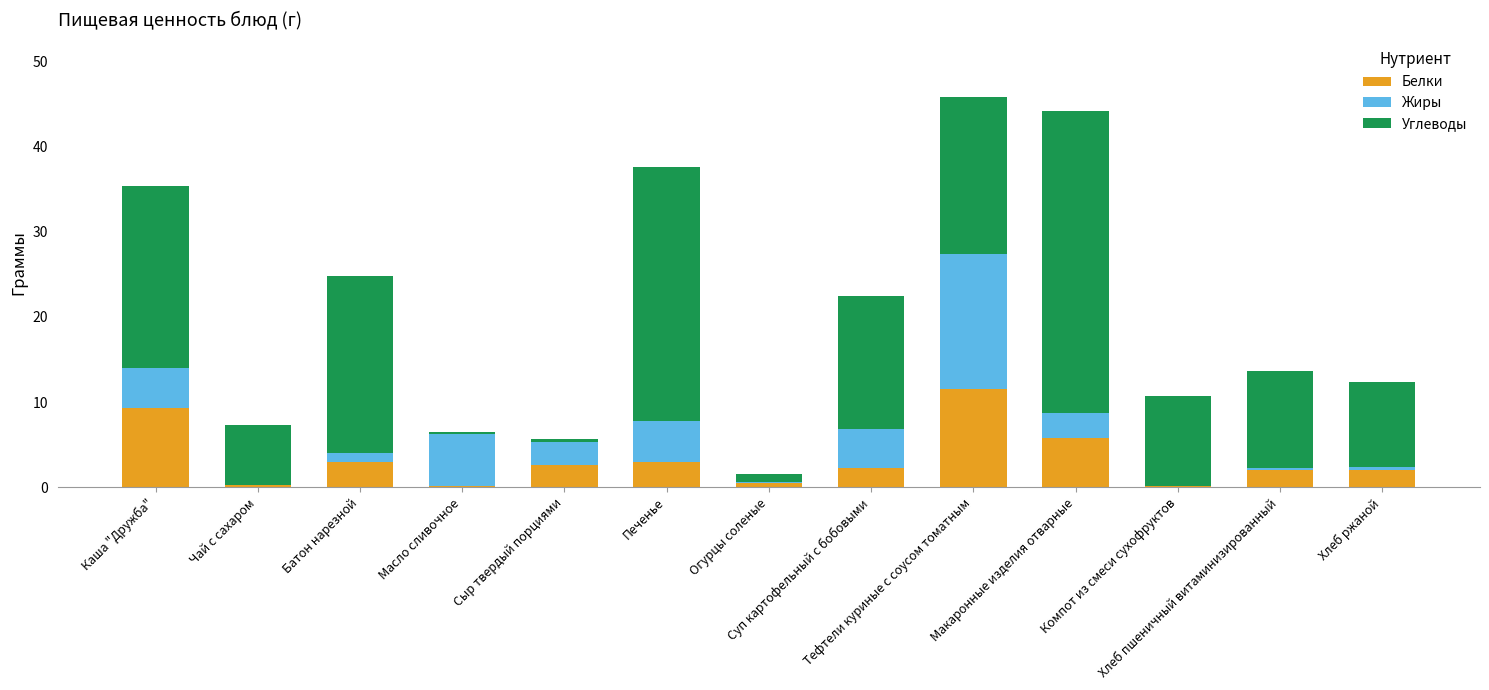

What is the highest value of the Белки series?

11.6